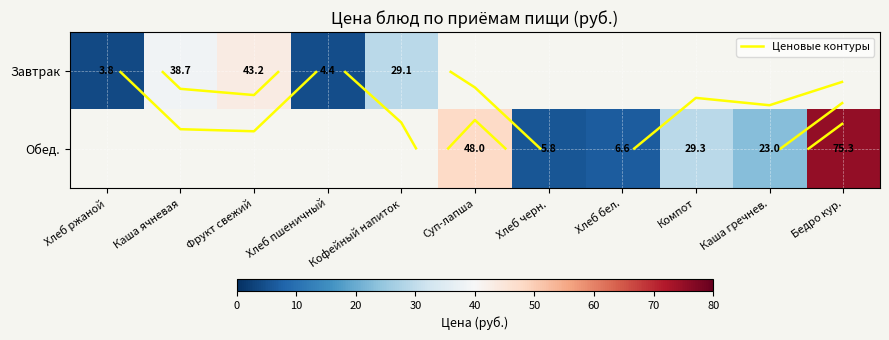

Which label corresponds to the smallest value in the chart?

Хлеб ржаной